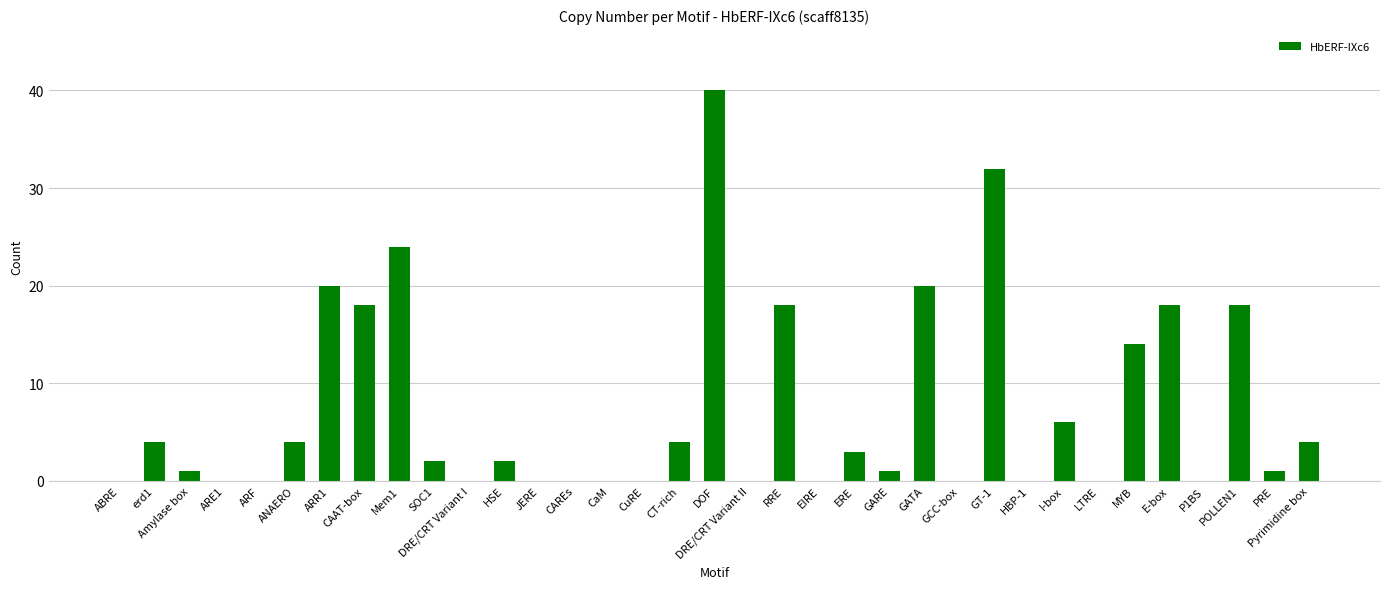

The chart shows a value of 0 at CuRE. True or false?

True